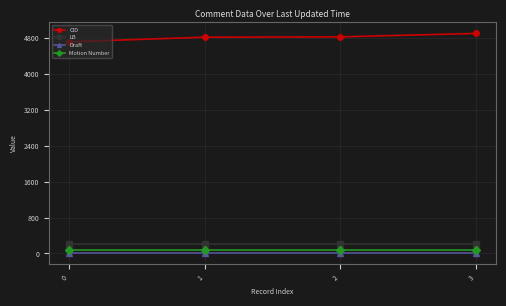

True or false: Draft has more than 2 points higher than both neighbors.

False